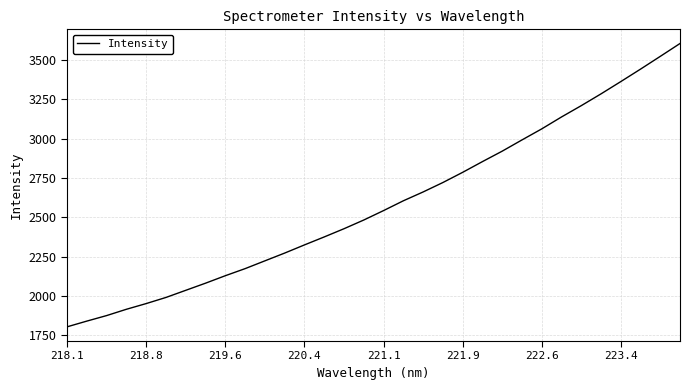

What is the sum of all values?

82611.5